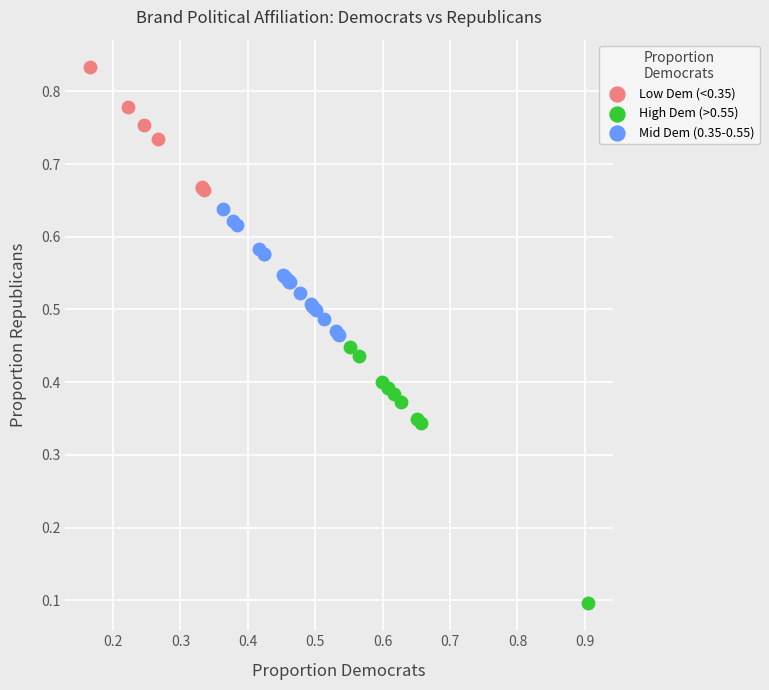

Which series has the widest spread of Y values?

High Dem (>0.55)